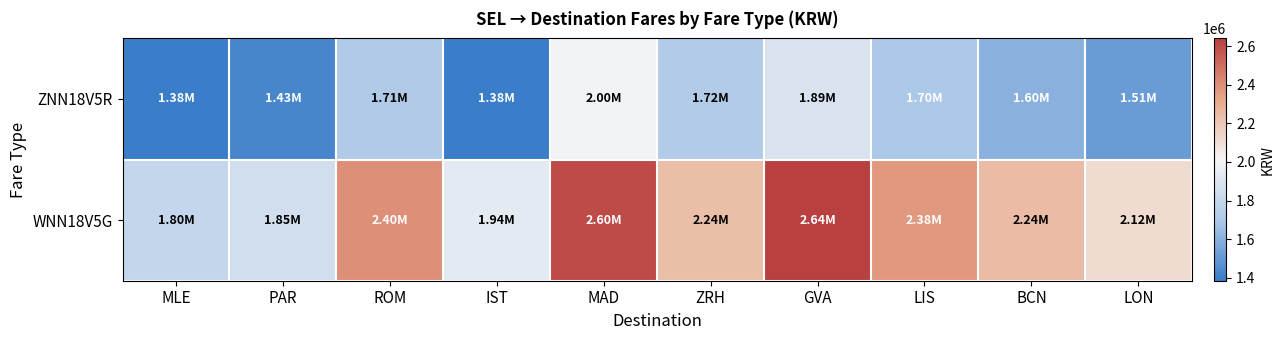

What is the spread (max minus min) of values at ZRH?

516200